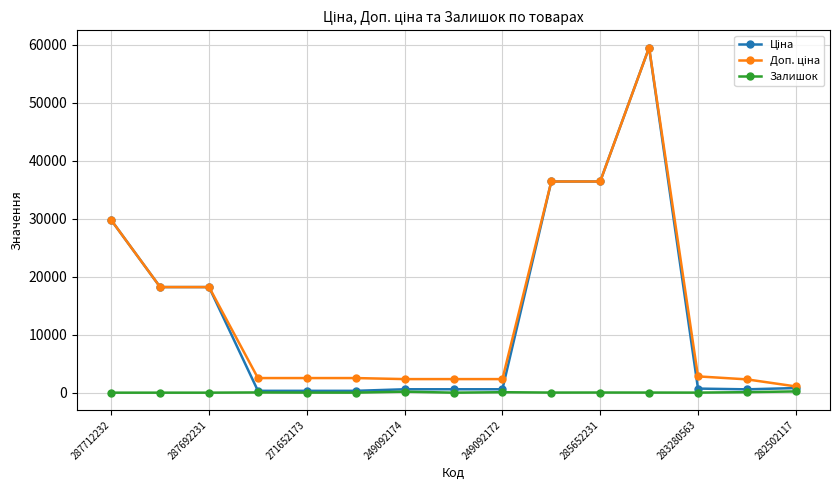

Is it true that Залишок equals 174.0 at 249092174?

True